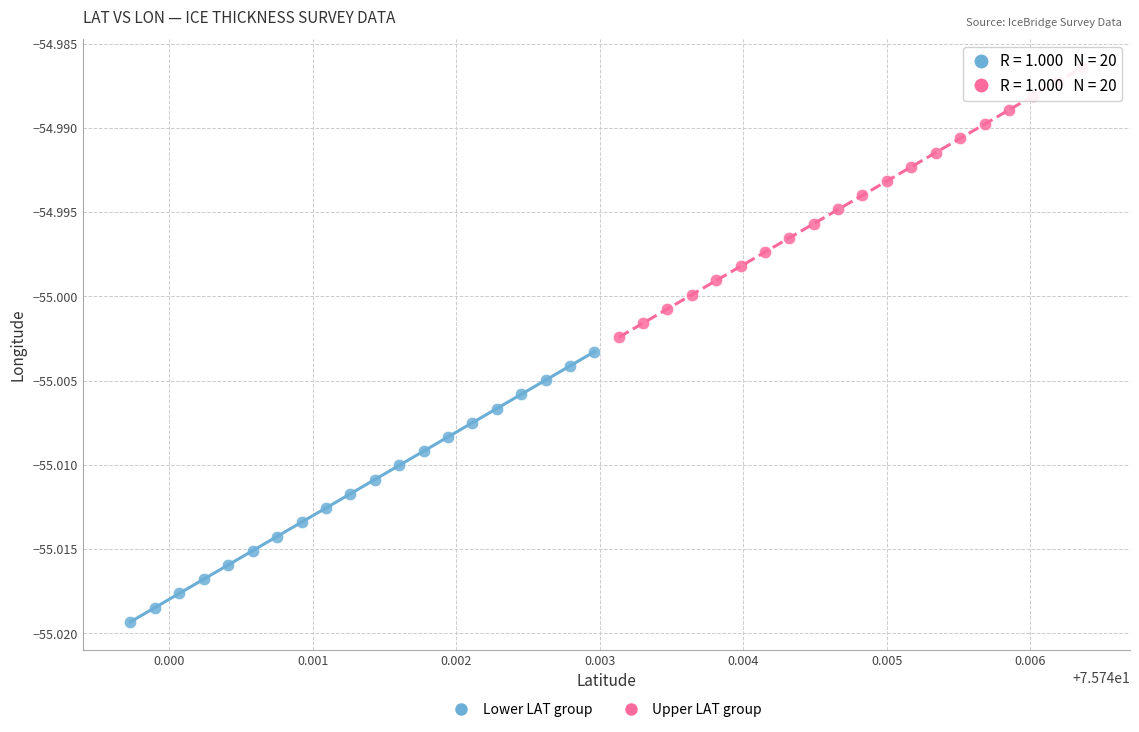

What are all the series names shown in the legend?

Lower LAT group, Upper LAT group